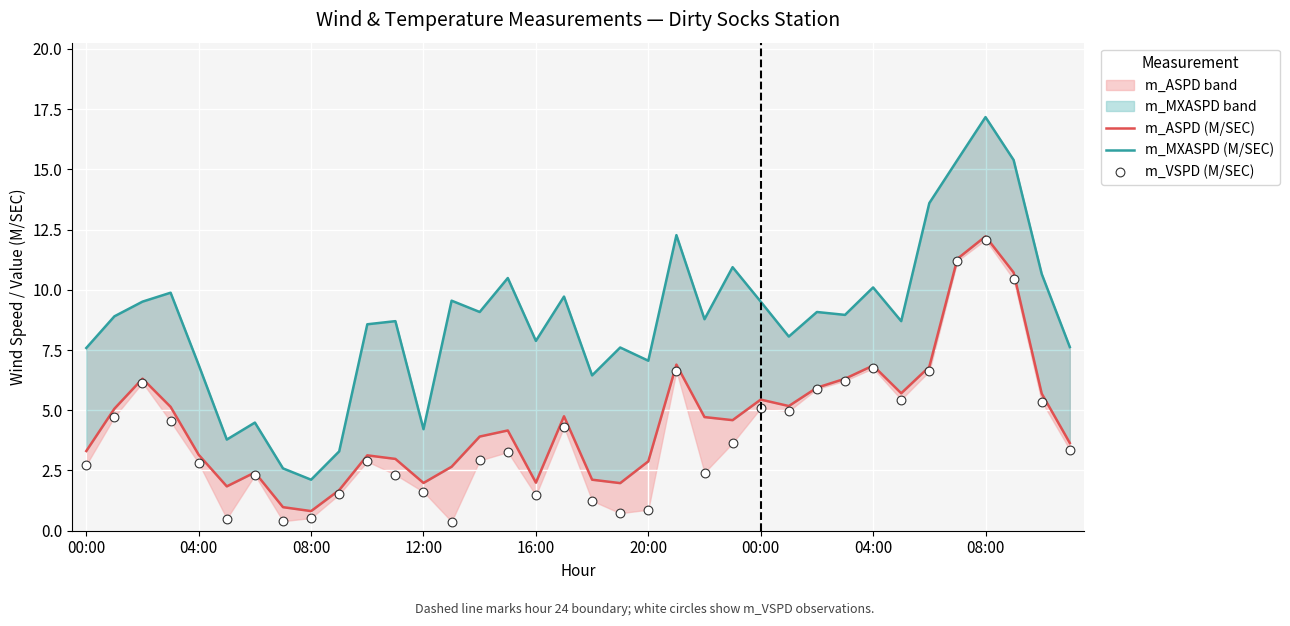

At which category is the sum across all series the highest?

08:00